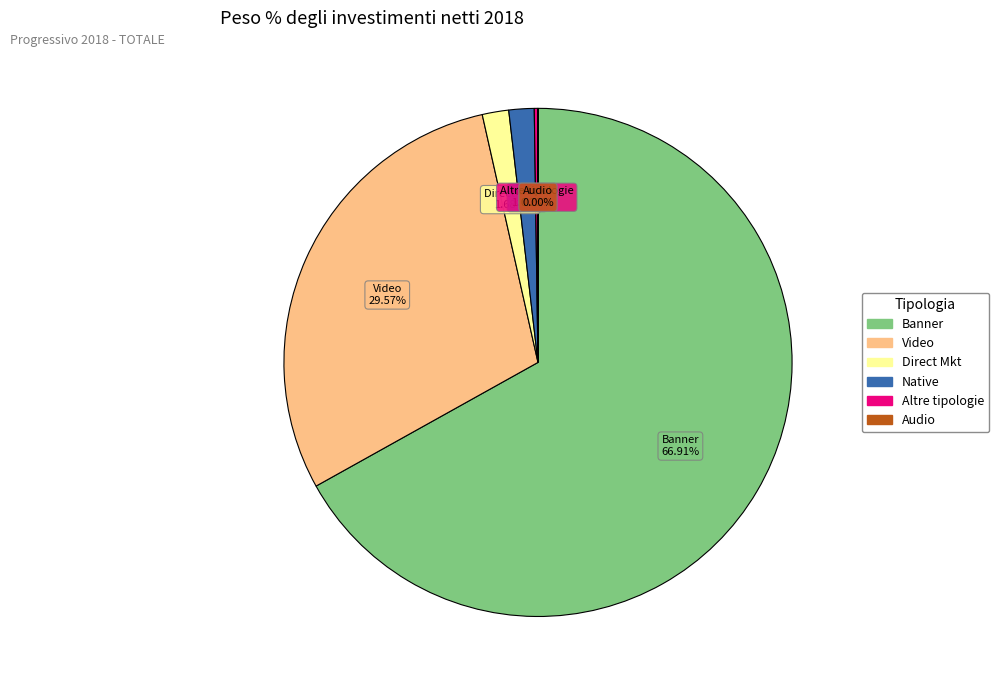

Is there any slice that represents more than half of the pie?

Yes